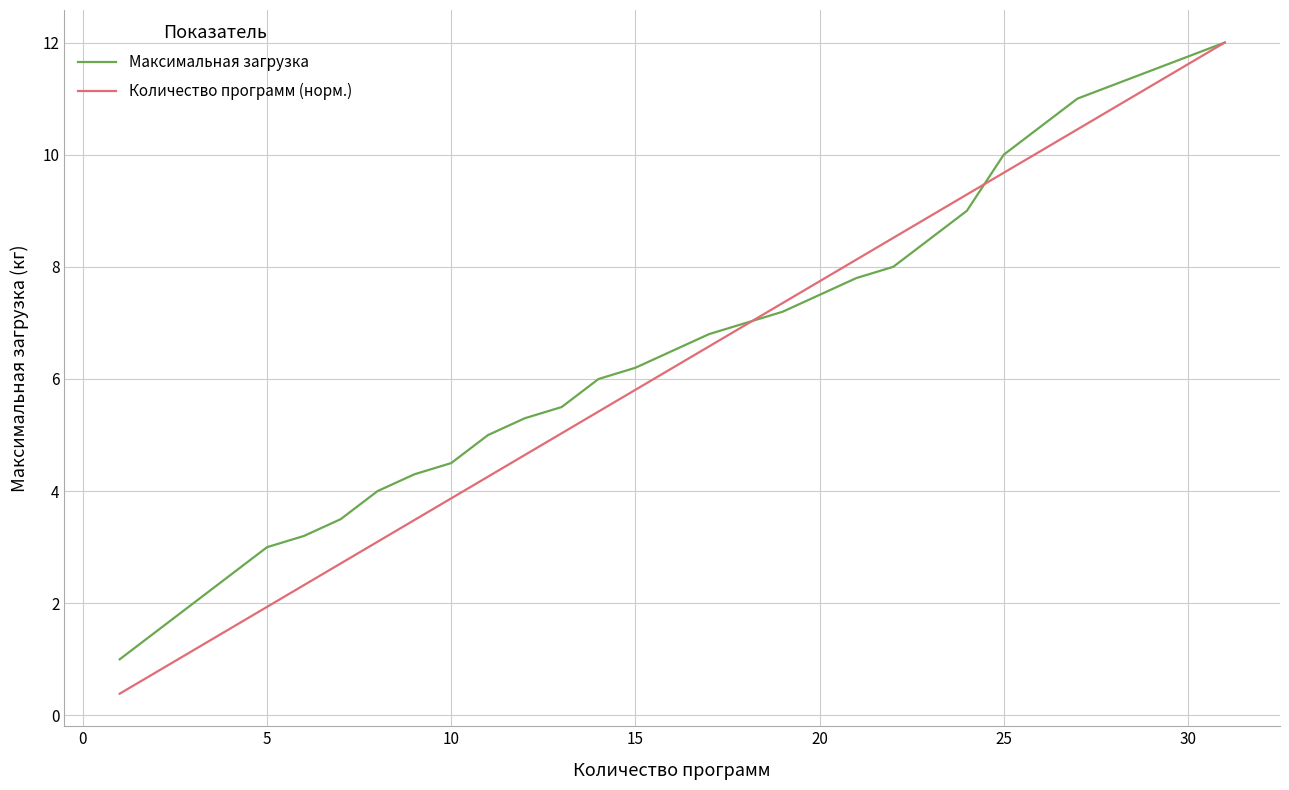

What is the difference between the maximum and second lowest values in the Количество программ (норм.) series?

11.2